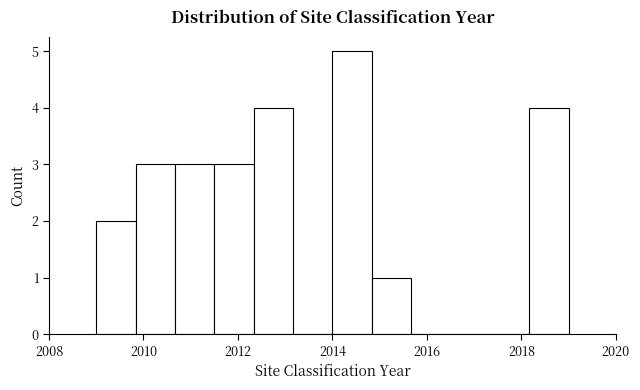

Reading left to right, transcribe this chart: for each bar, give the range it covers on the x-axis and its height. Neither the bar edges nor the heights are printed on the chart, so give them approximately, as read against the axes.

2009.0 to 2009.8: 2
2009.8 to 2010.6: 3
2010.6 to 2011.6: 3
2011.6 to 2012.4: 3
2012.4 to 2013.2: 4
2013.2 to 2014.0: 0
2014.0 to 2014.8: 5
2014.8 to 2015.6: 1
2015.6 to 2016.6: 0
2016.6 to 2017.4: 0
2017.4 to 2018.2: 0
2018.2 to 2019.0: 4